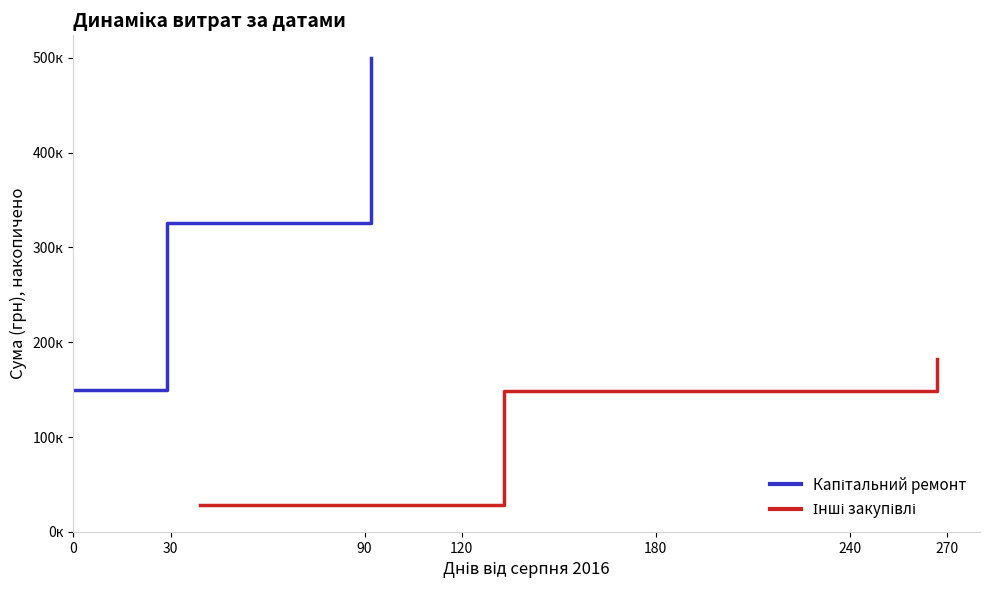

What is the value of the Капітальний ремонт point at the 3rd from the left?

500104.9